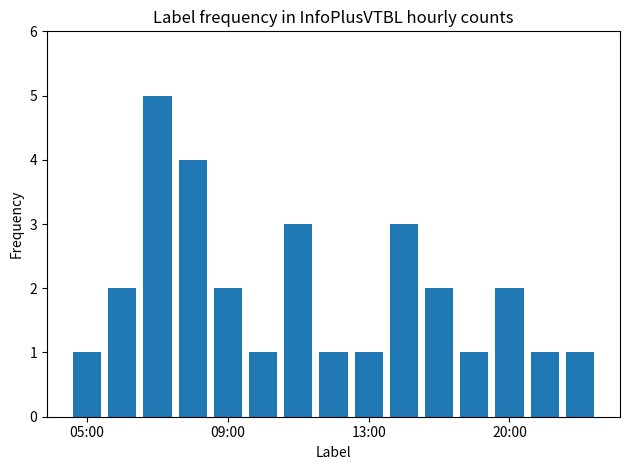

What is the sum of all values?

30